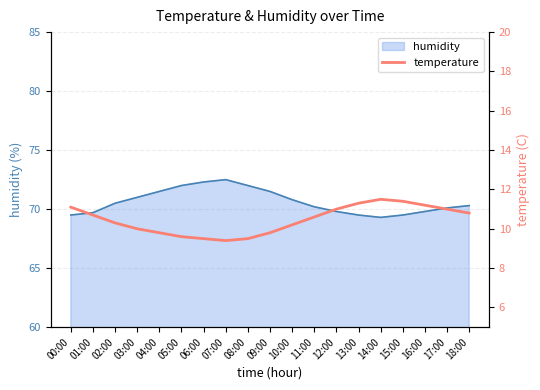

True or false: humidity has a value of 40.6 at 00:00.

False